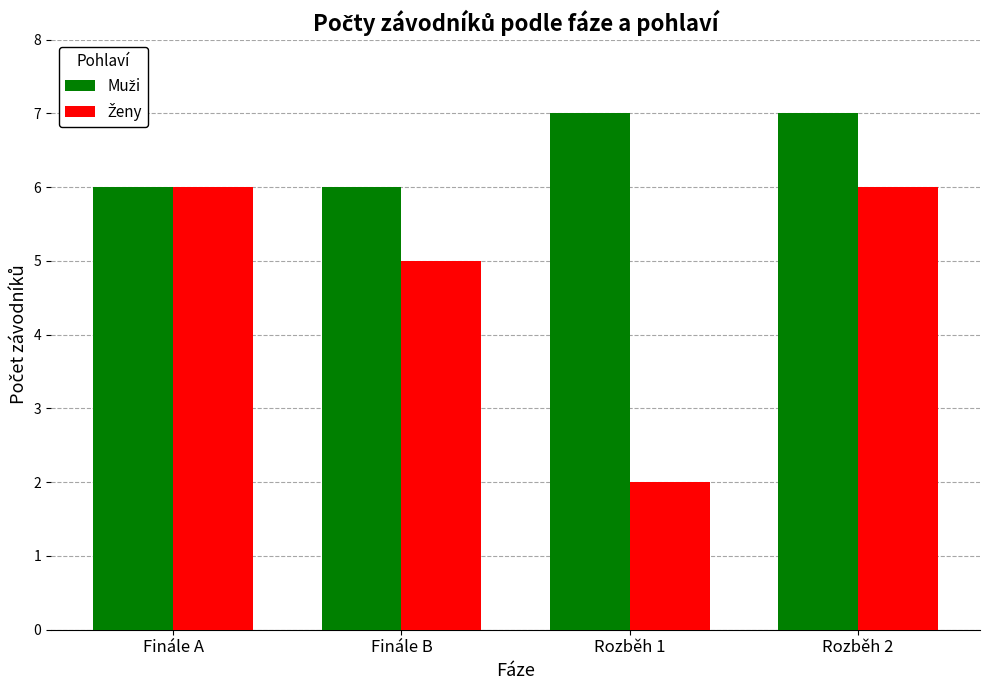

What is the total value across all series at Finále B?

11